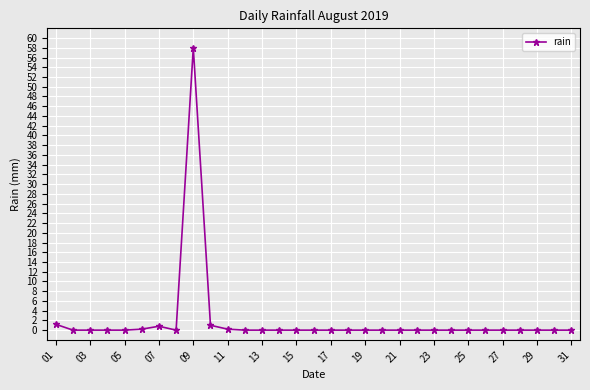

What is the sum of all values?

61.4